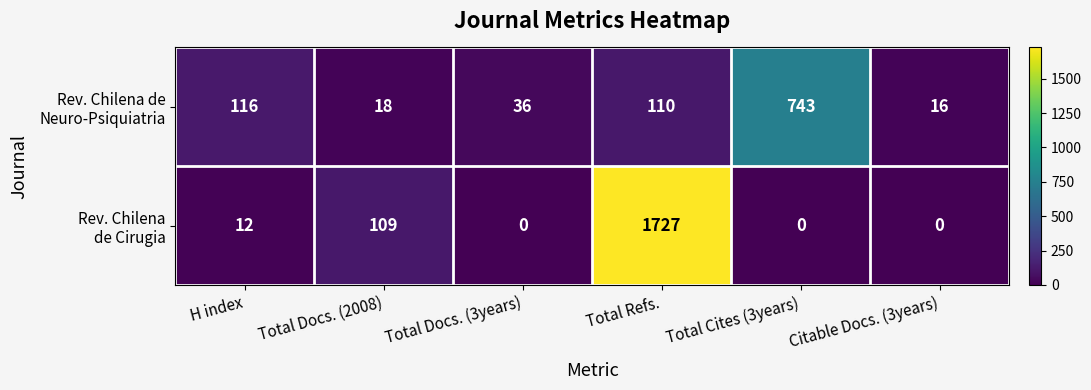

What is the difference between the highest and lowest values at Citable Docs. (3years)?

16